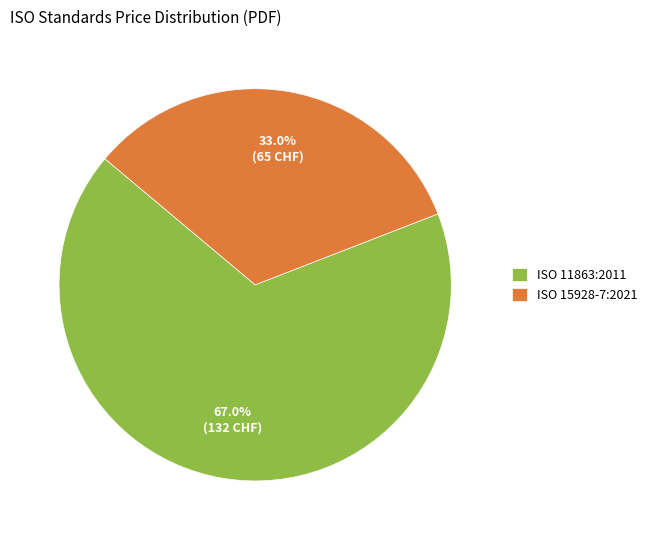

How much of the chart is everything except ISO 11863:2011?

33.0%